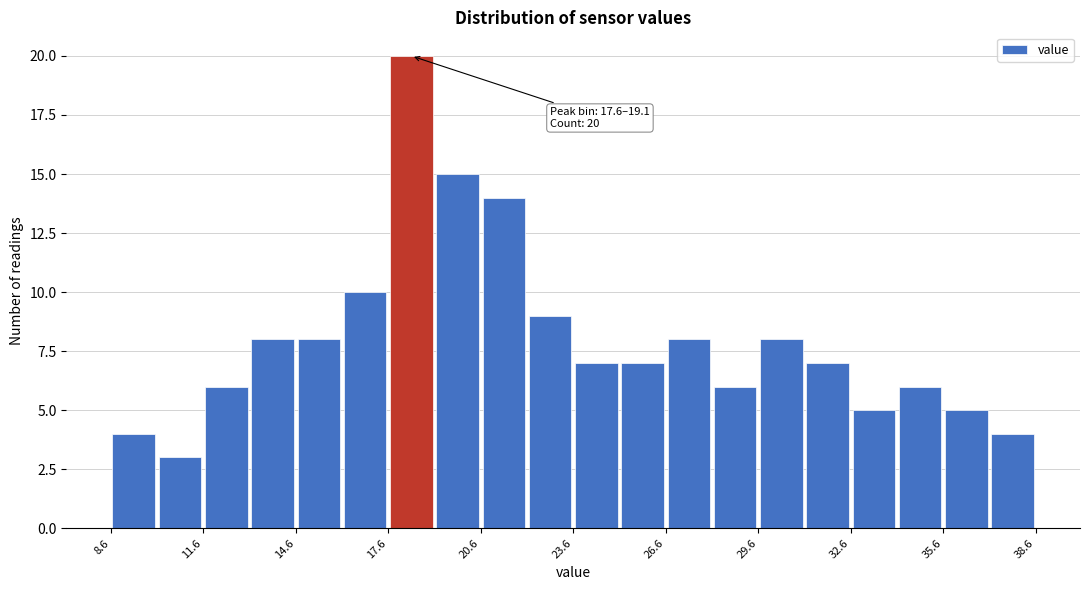

Read against the x-axis, roughly where is the centre of the tallest bar?

18.5